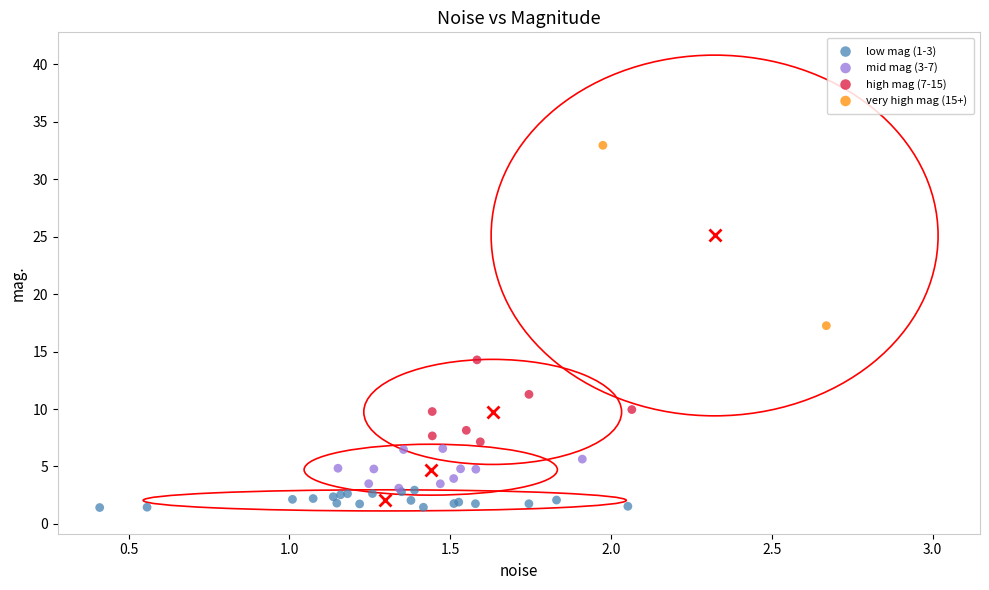

What are all the series names shown in the legend?

low mag (1-3), mid mag (3-7), high mag (7-15), very high mag (15+)